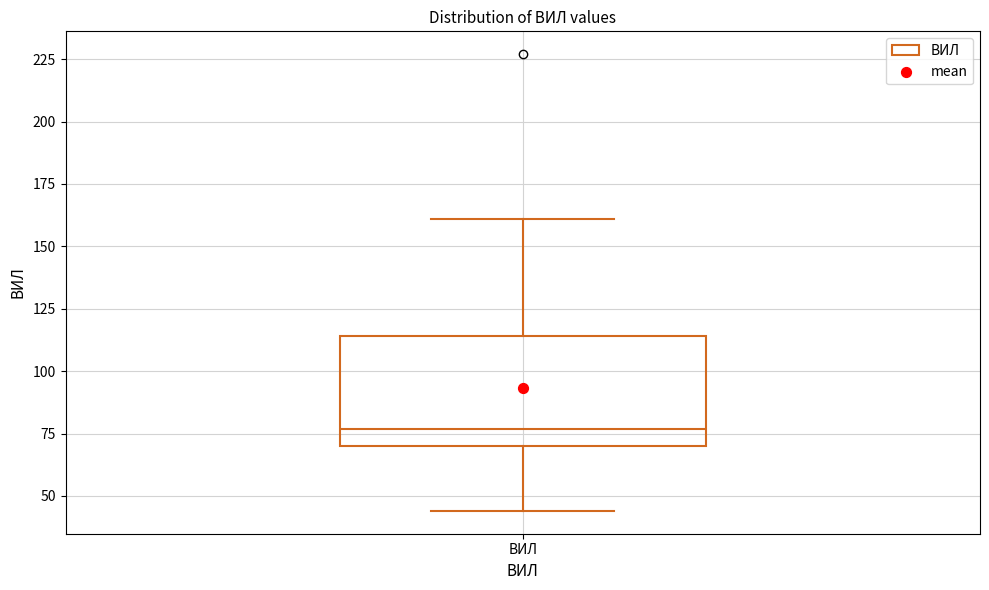

Transcribe this box plot: give where the median line is, the range the box spans, and where the two whiskers end, as read against the y-axis. The values are not printed on the chart, so give them approximately, as read against the axis.

median 75, box 70 to 115, whiskers 45 to 160